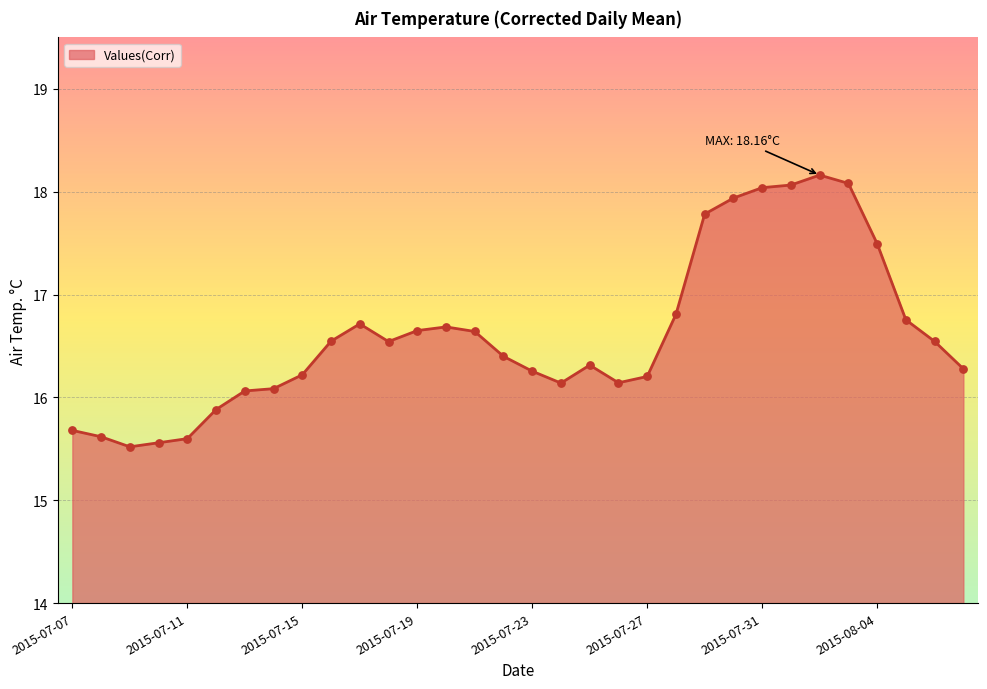

What is the smallest value displayed?

15.5